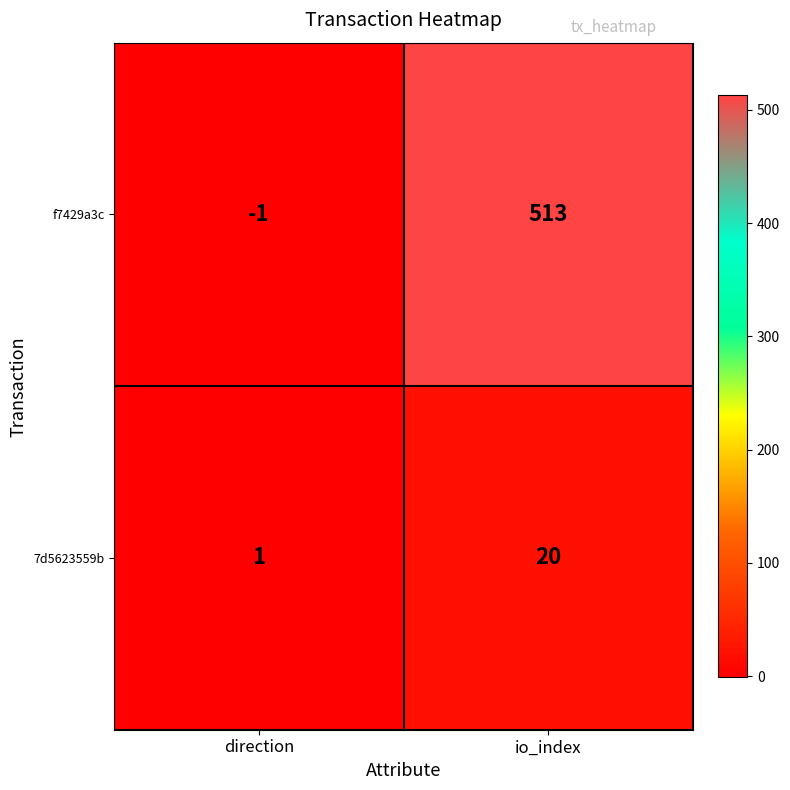

Which series has the largest range (max minus min)?

f7429a3c